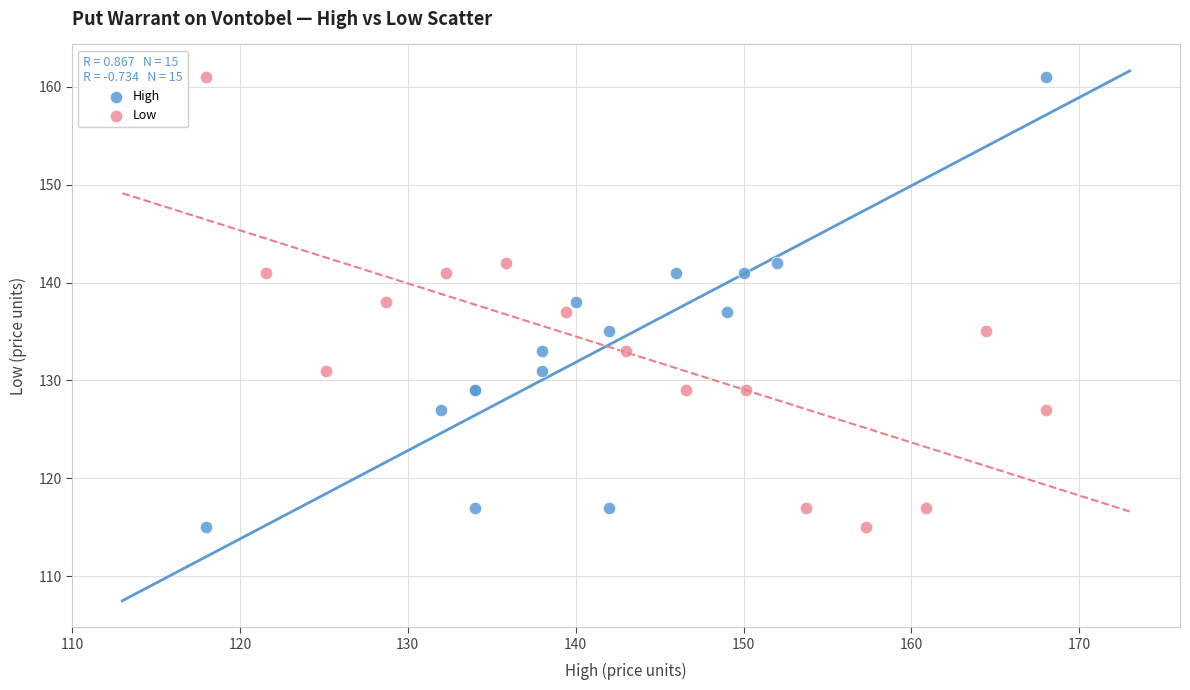

What are all the series names shown in the legend?

High, Low